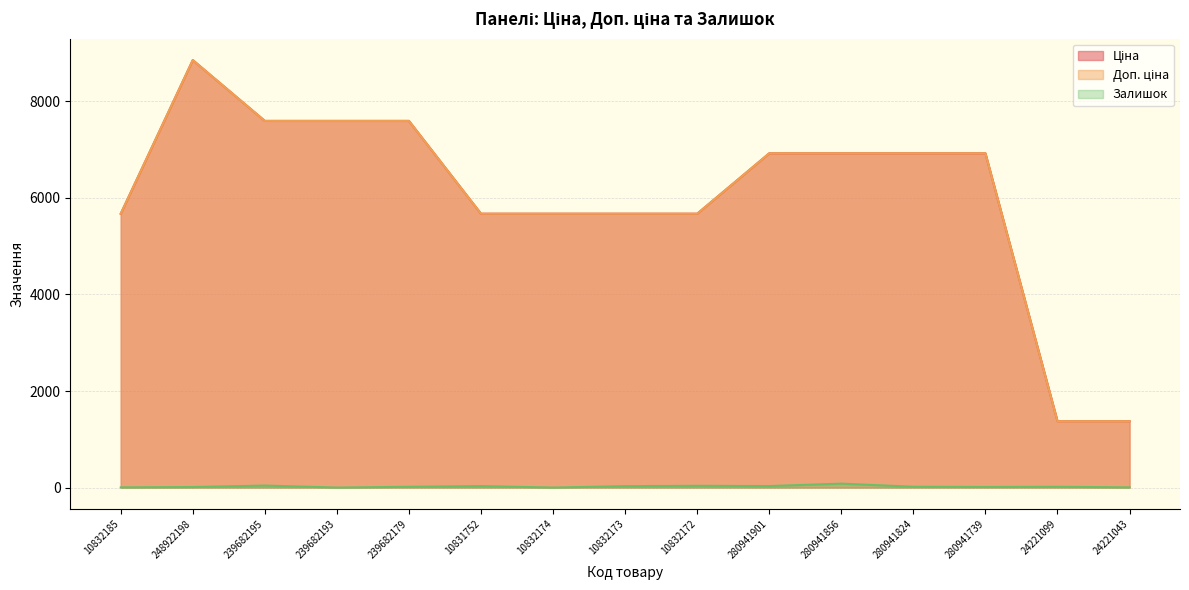

True or false: Залишок has a value of 56.0 at 10832172.

False